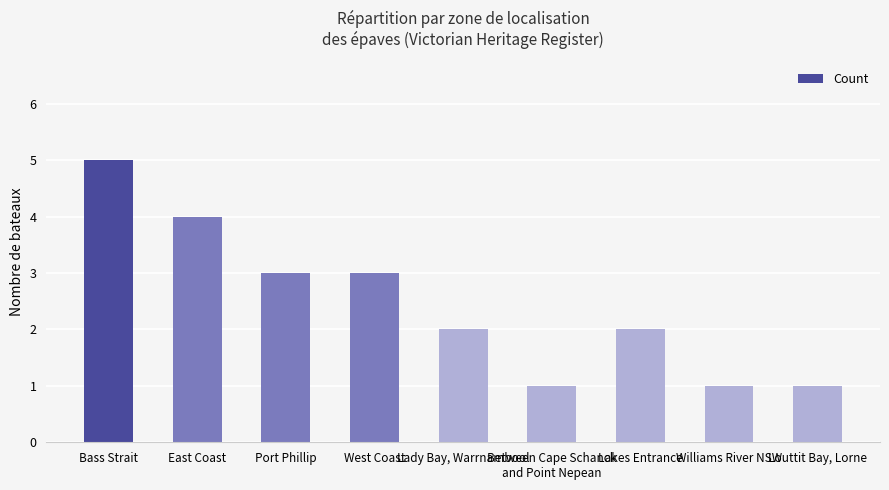

What is the difference between the maximum and minimum values?

4